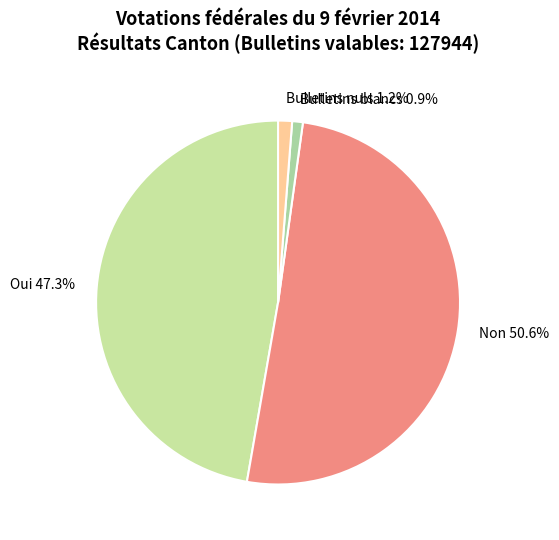

To the nearest percent, what is the average slice percentage?

25%